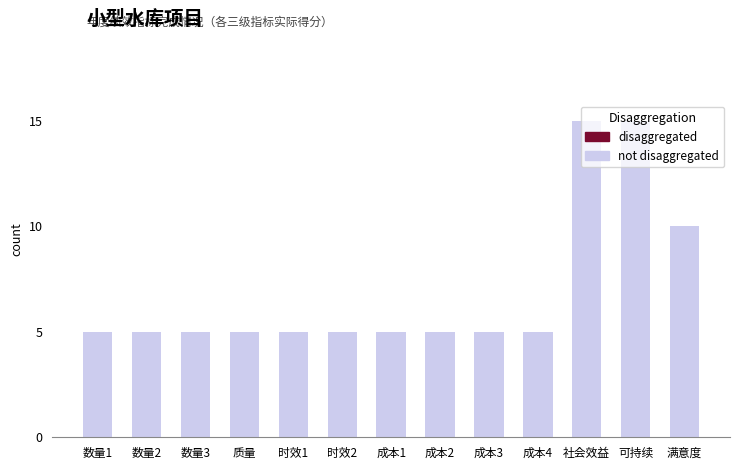

Does the chart contain stacked bars?

No